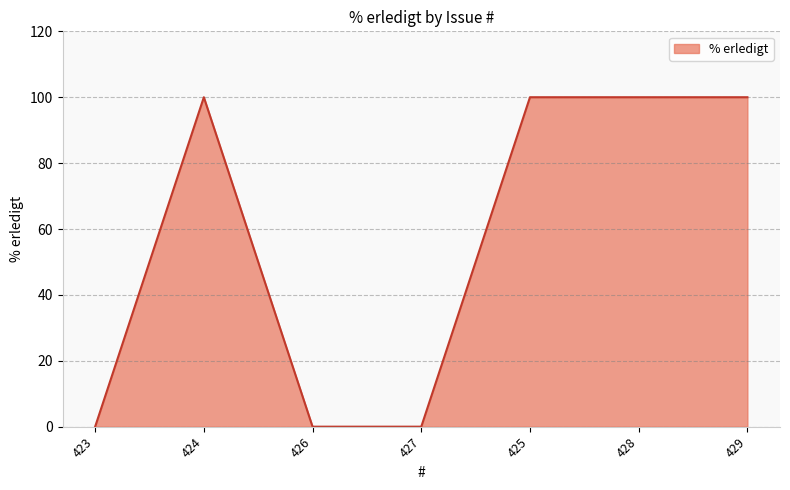

Reading right to left, transcribe all the data shown in this chart.

429=100	428=100	425=100	427=0	426=0	424=100	423=0